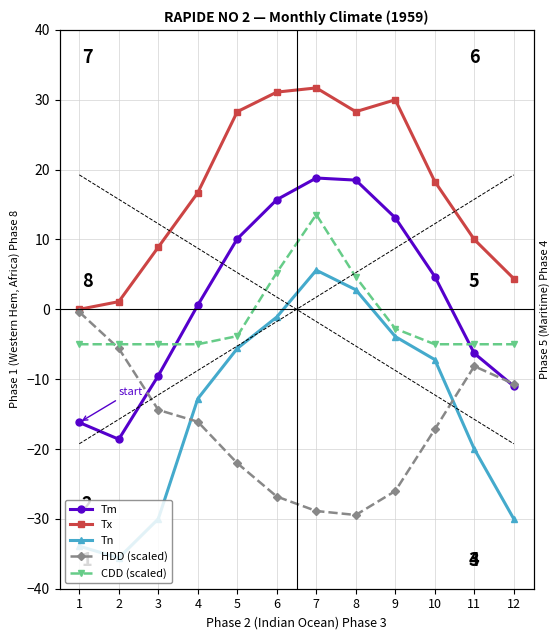

List the labels in order of Tm value, largest first.

7, 8, 6, 9, 5, 10, 4, 11, 3, 12, 1, 2